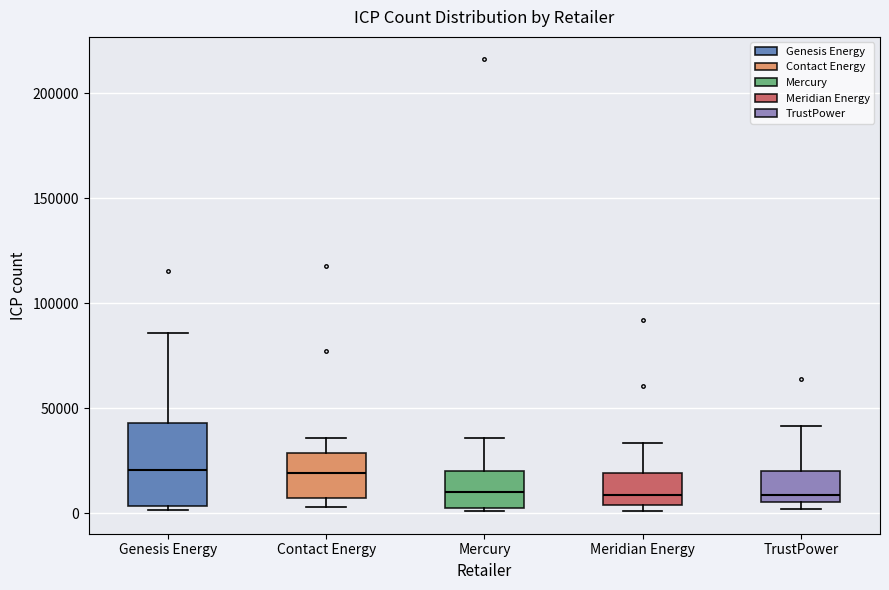

Where is the upper edge of the box for Mercury on the y-axis? The values are not printed on the chart, so give them approximately, as read against the axis.

20000